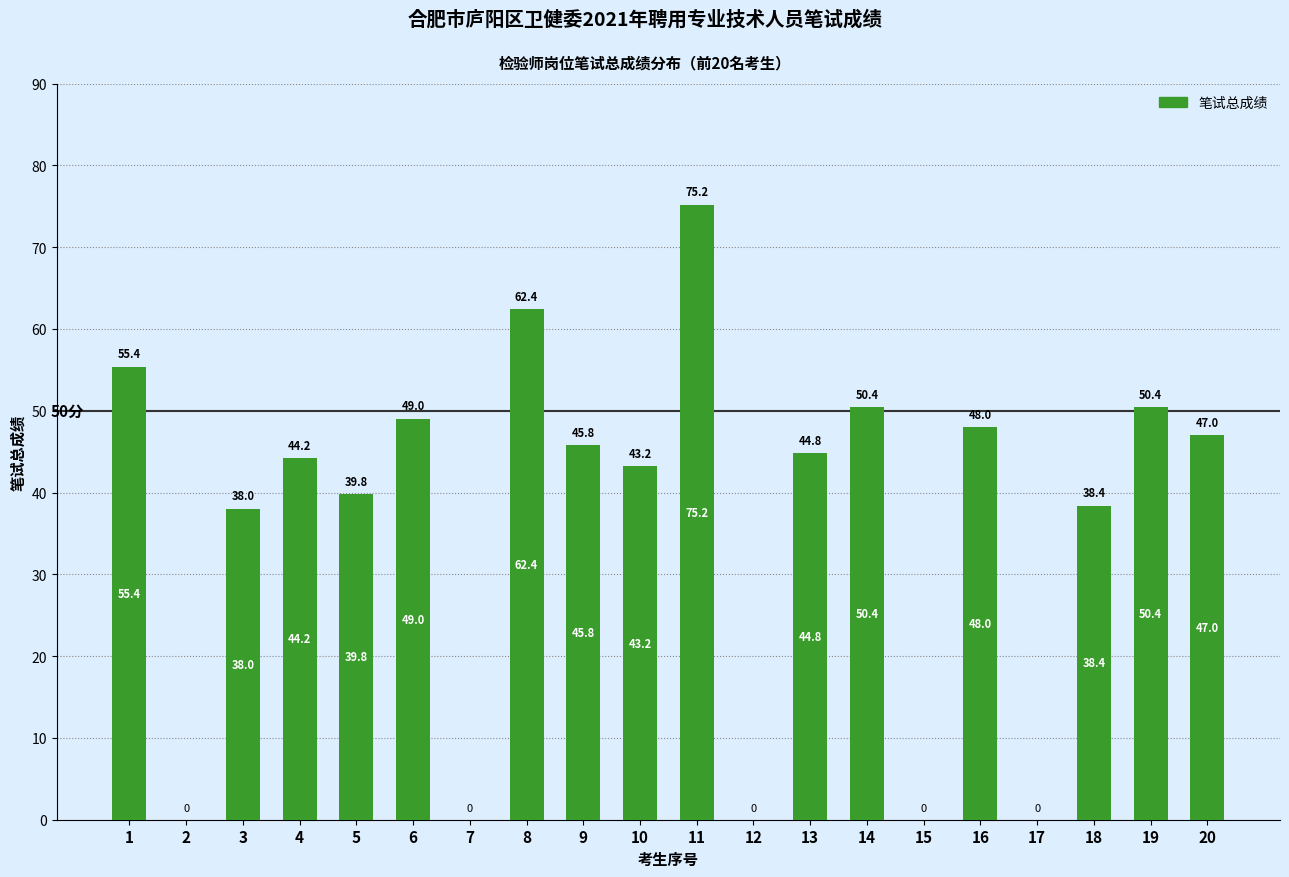

True or false: the data shows 38.4 at 18.

True